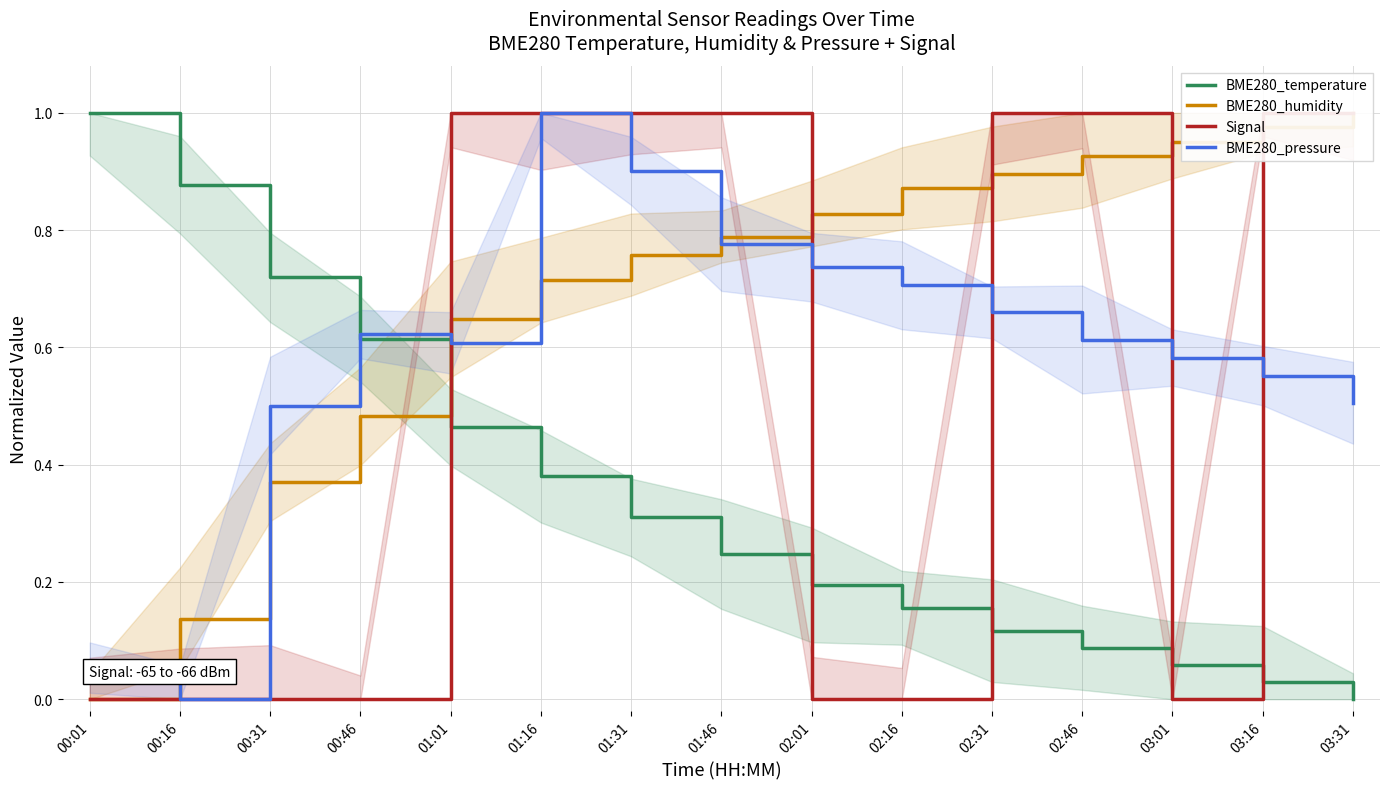

What is the sum of the BME280_pressure values at 02:01 and 02:46?

1.4